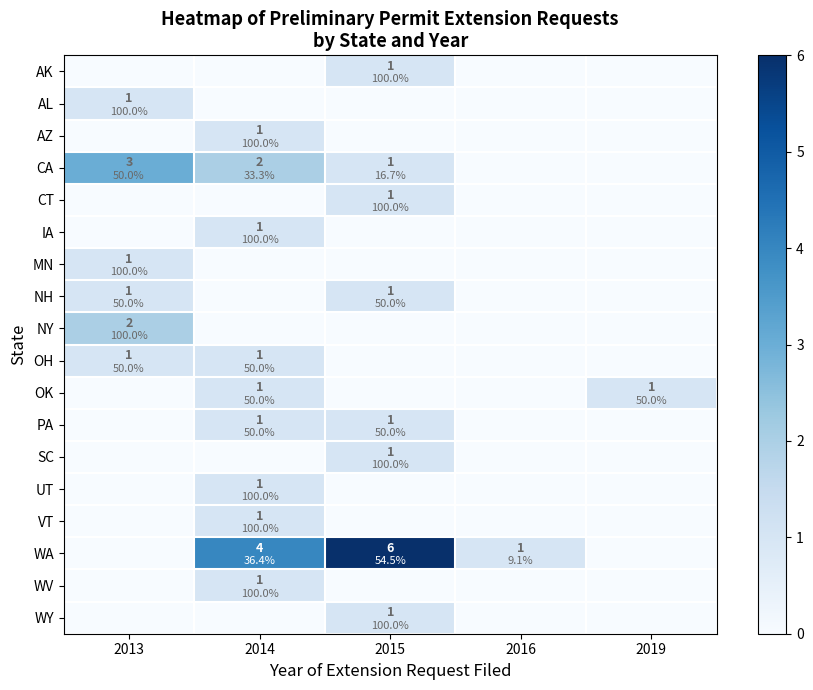

Which series changed the most between 2014 and 2016?

WA